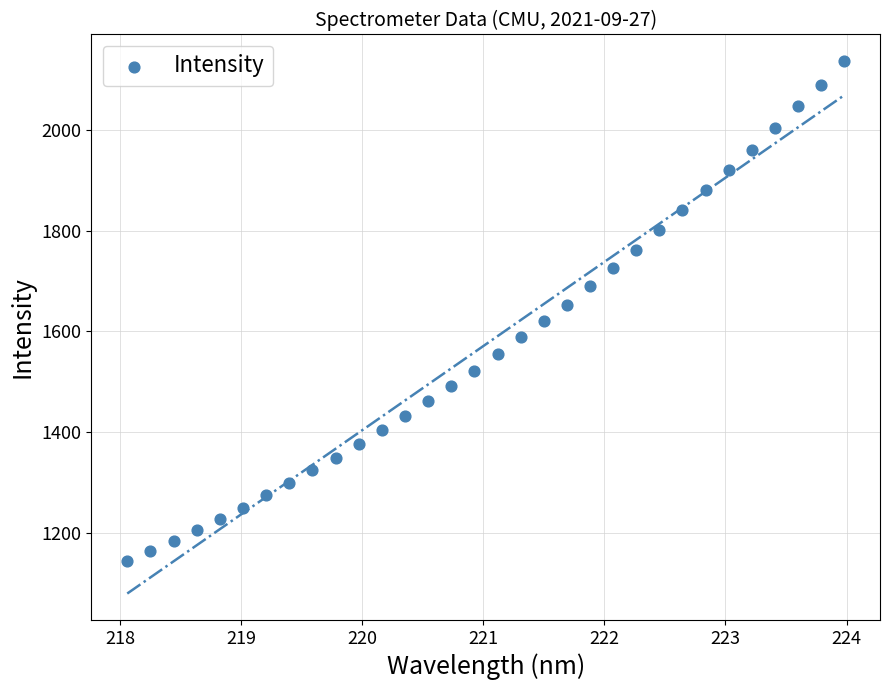

What is the range of Y values (max minus min)?

992.6